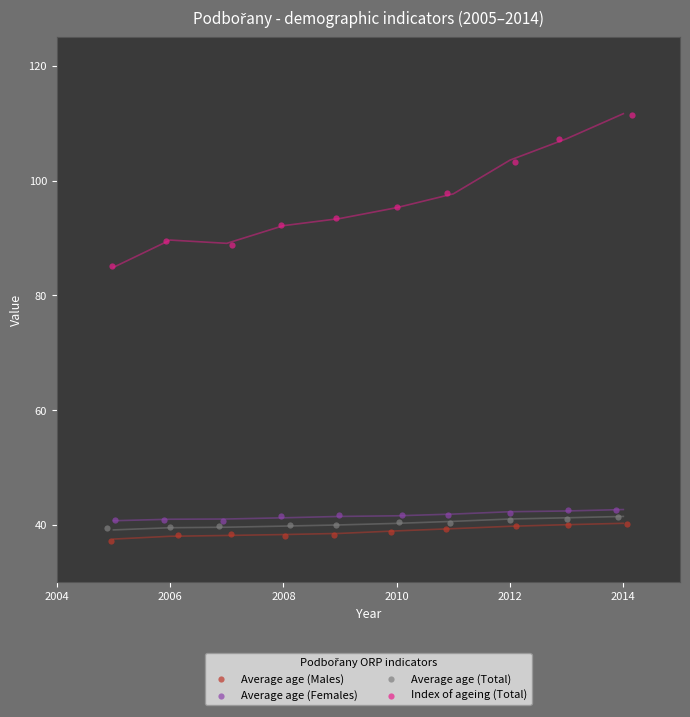

Which series contains the highest Y value?

Index of ageing (Total)